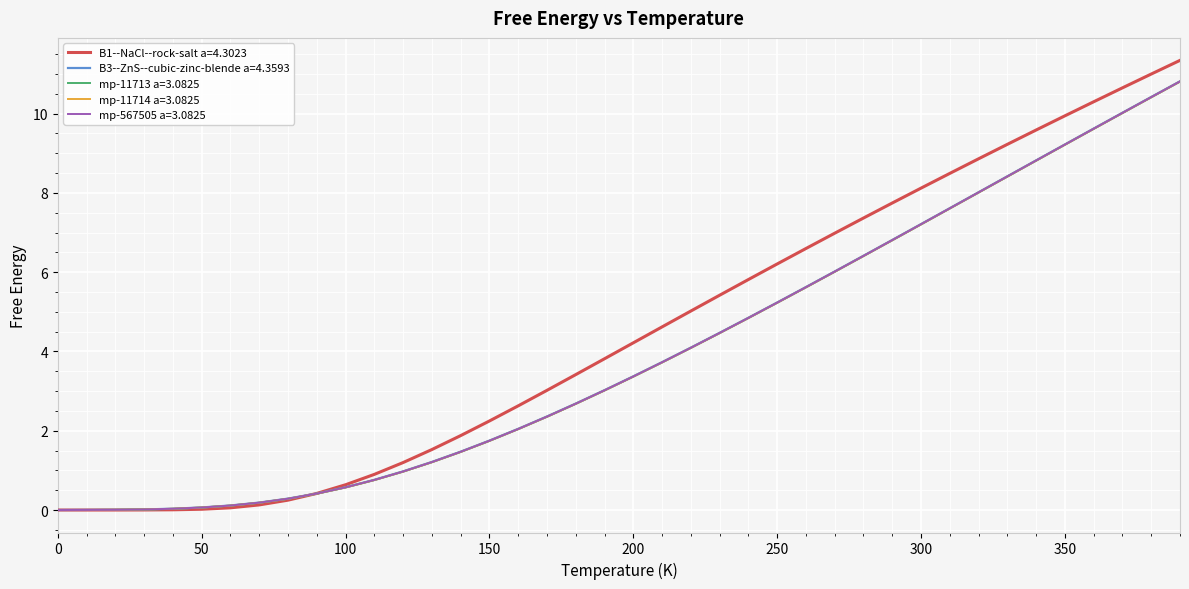

Which series has the largest range (max minus min)?

B1--NaCl--rock-salt a=4.3023